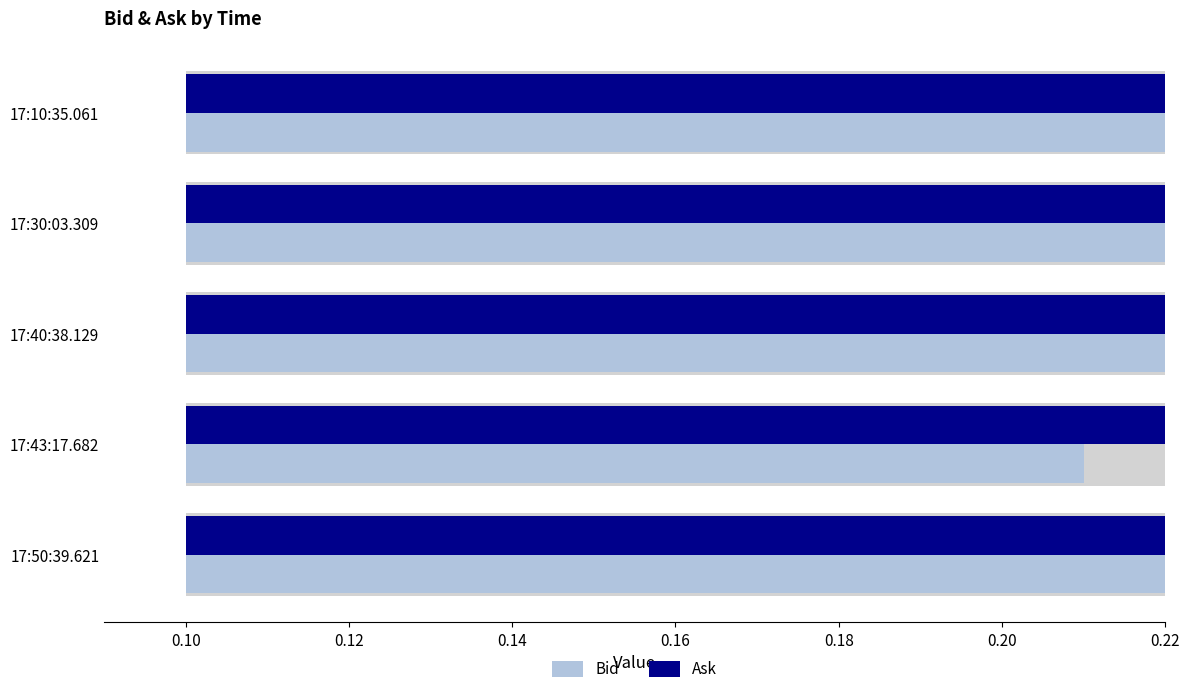

At 17:40:38.129, list the series in order from smallest to largest.

Bid, Ask